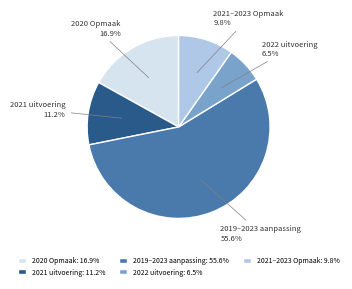

Does any single category account for the majority?

Yes